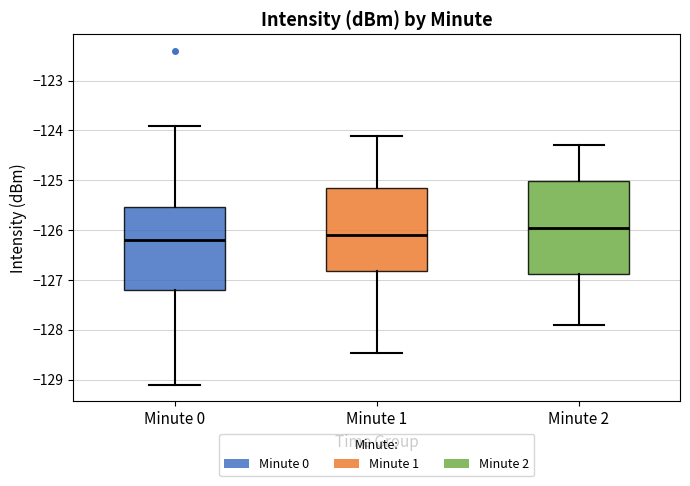

Where does the median line of the box for Minute 2 sit on the y-axis? The values are not printed on the chart, so give them approximately, as read against the axis.

-125.9